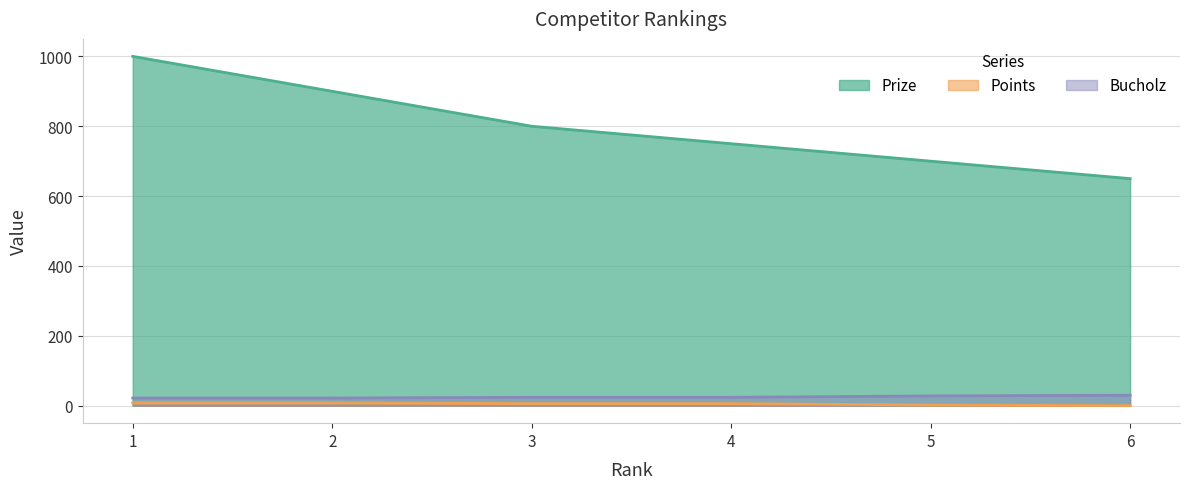

True or false: Prize and Bucholz intersect in this chart.

False